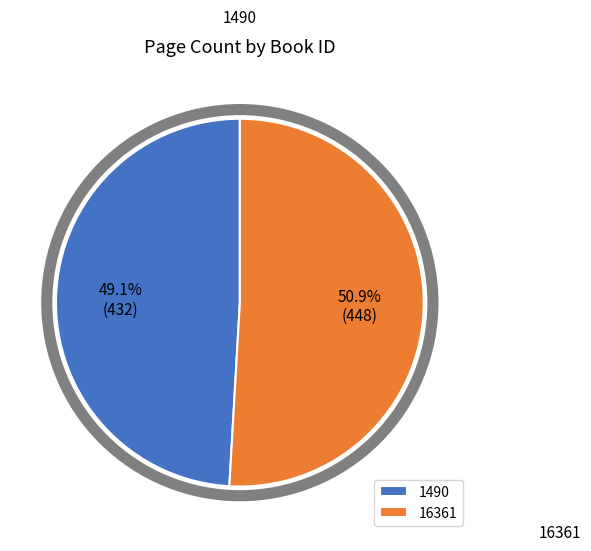

What percentage is the 1490 slice, to the nearest percent?

49%